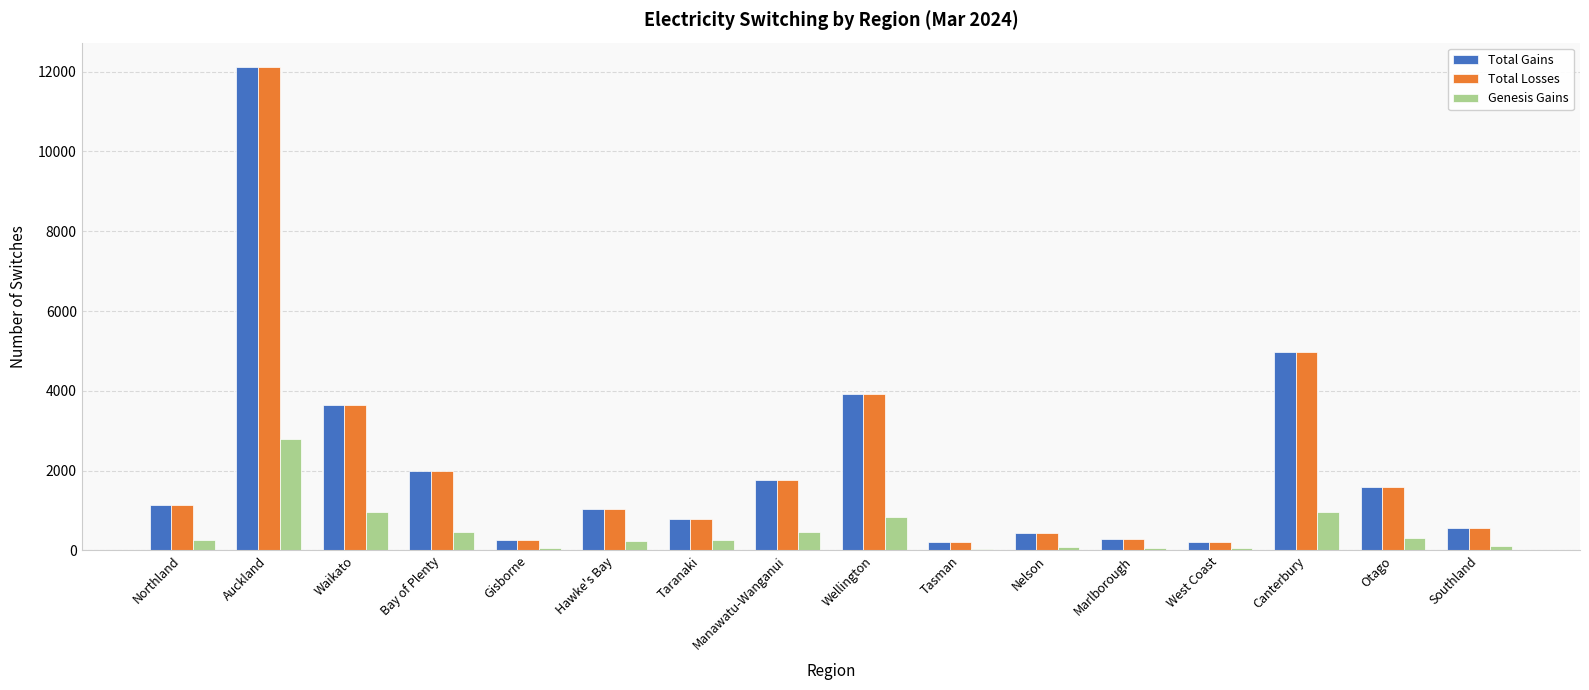

Is the value of Total Losses at Otago greater than the value of Total Gains at West Coast?

Yes